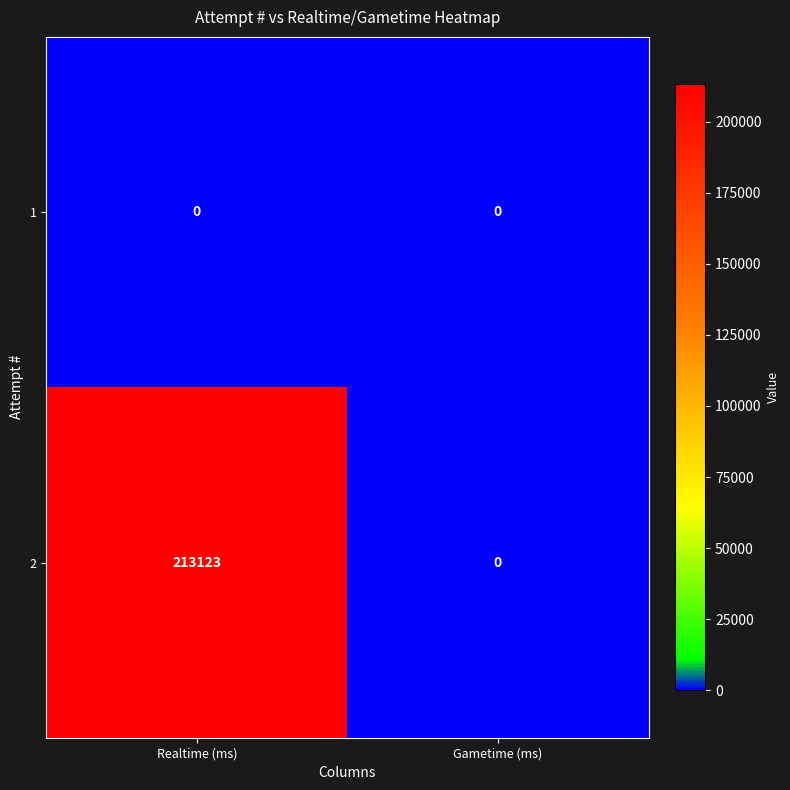

True or false: 2 has a value of 0 at Gametime (ms).

True